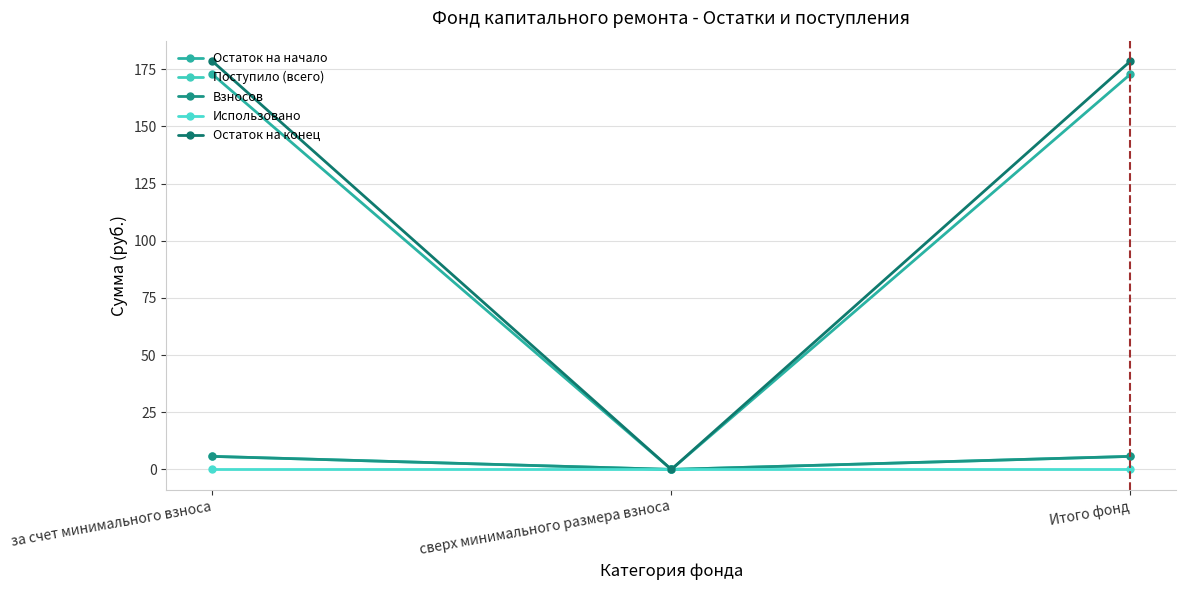

How many distinct data groups are displayed?

5